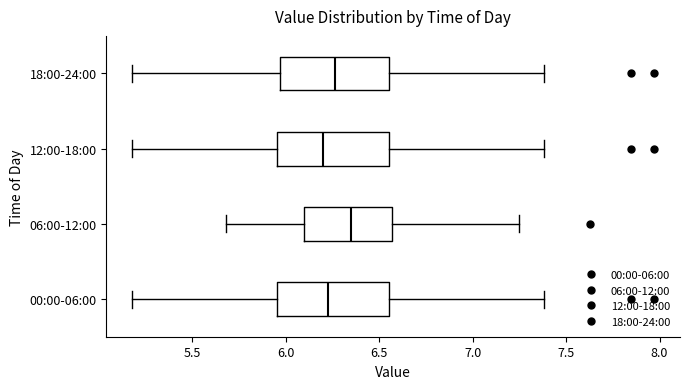

Where does the left whisker of the box for 00:00-06:00 end on the x-axis? The values are not printed on the chart, so give them approximately, as read against the axis.

5.20